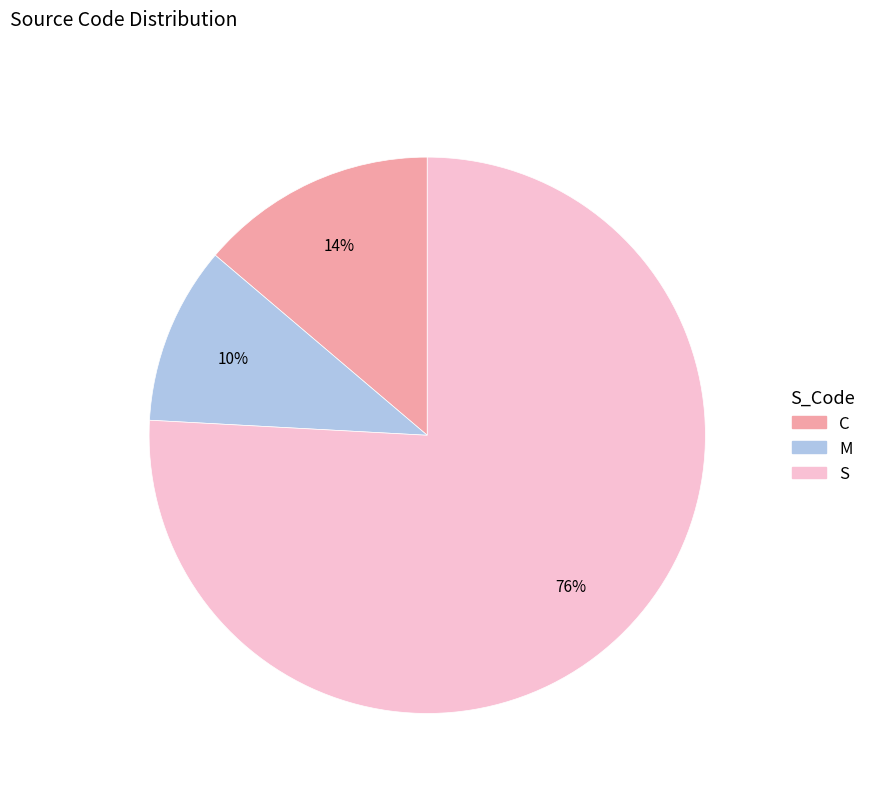

Does any single category account for the majority?

Yes